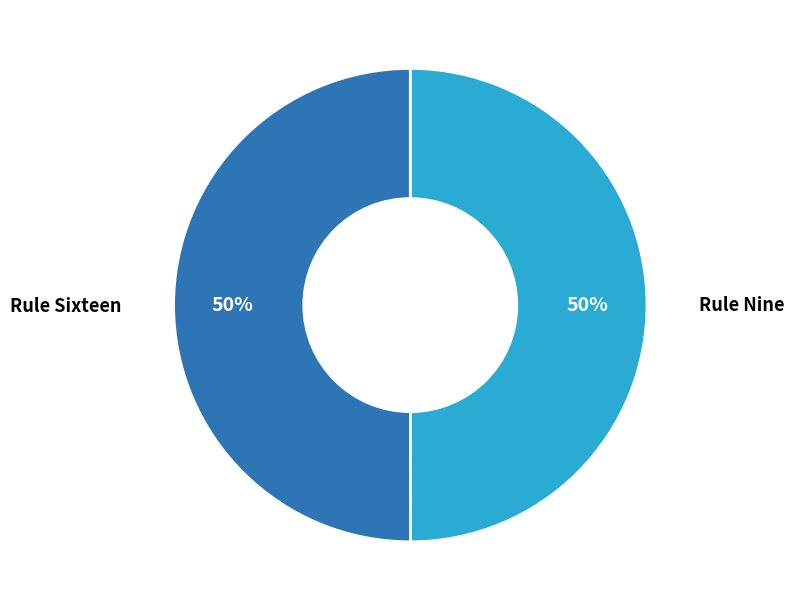

To the nearest percent, what is the average slice percentage?

50%